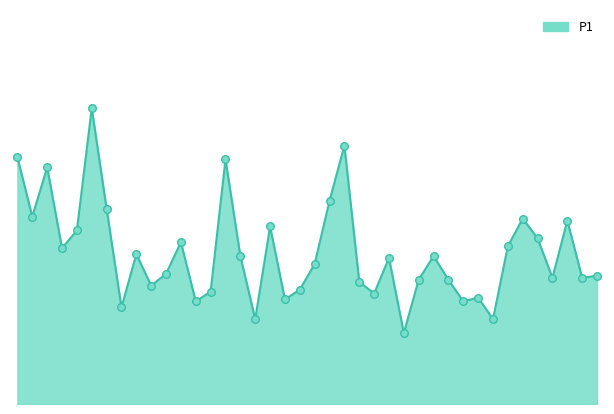

Does the chart have visible grid lines?

No